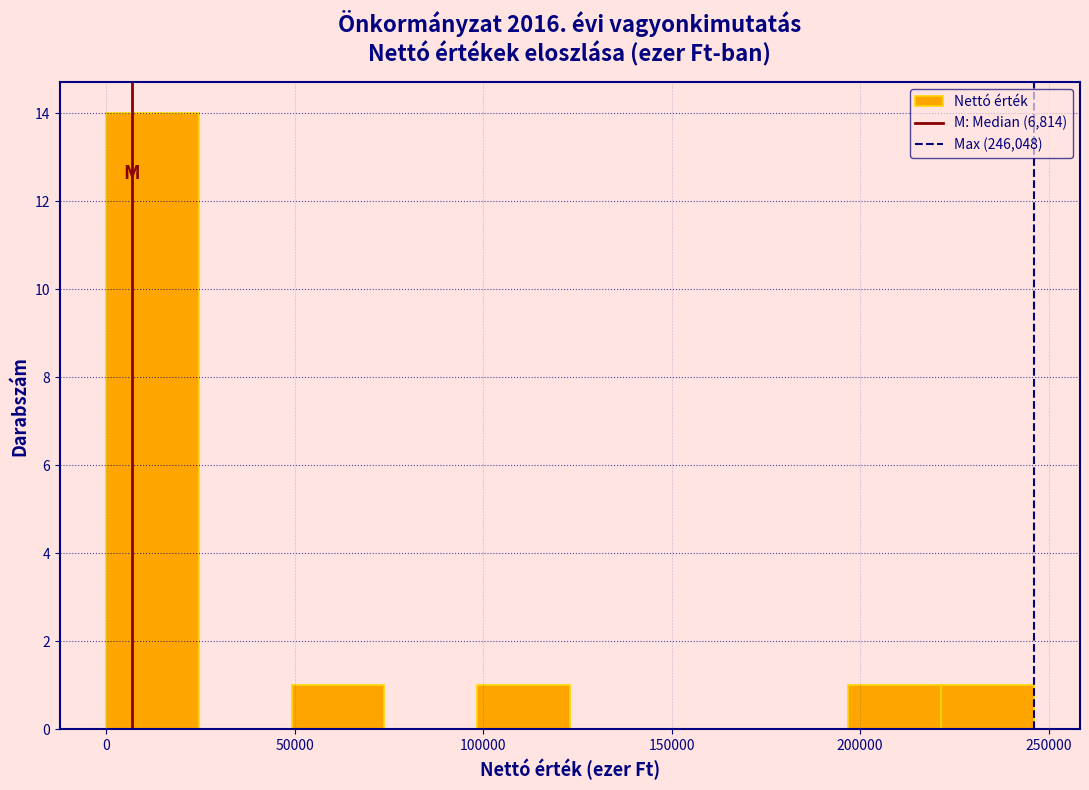

Reading left to right, list every bar in this chart as the range it spans on the x-axis followed by its height. Neither the bar edges nor the heights are printed on the chart, so give them approximately, as read against the axes.

0 to 25000: 14
25000 to 50000: 0
50000 to 75000: 1
75000 to 100000: 0
100000 to 125000: 1
125000 to 150000: 0
150000 to 170000: 0
170000 to 195000: 0
195000 to 220000: 1
220000 to 245000: 1